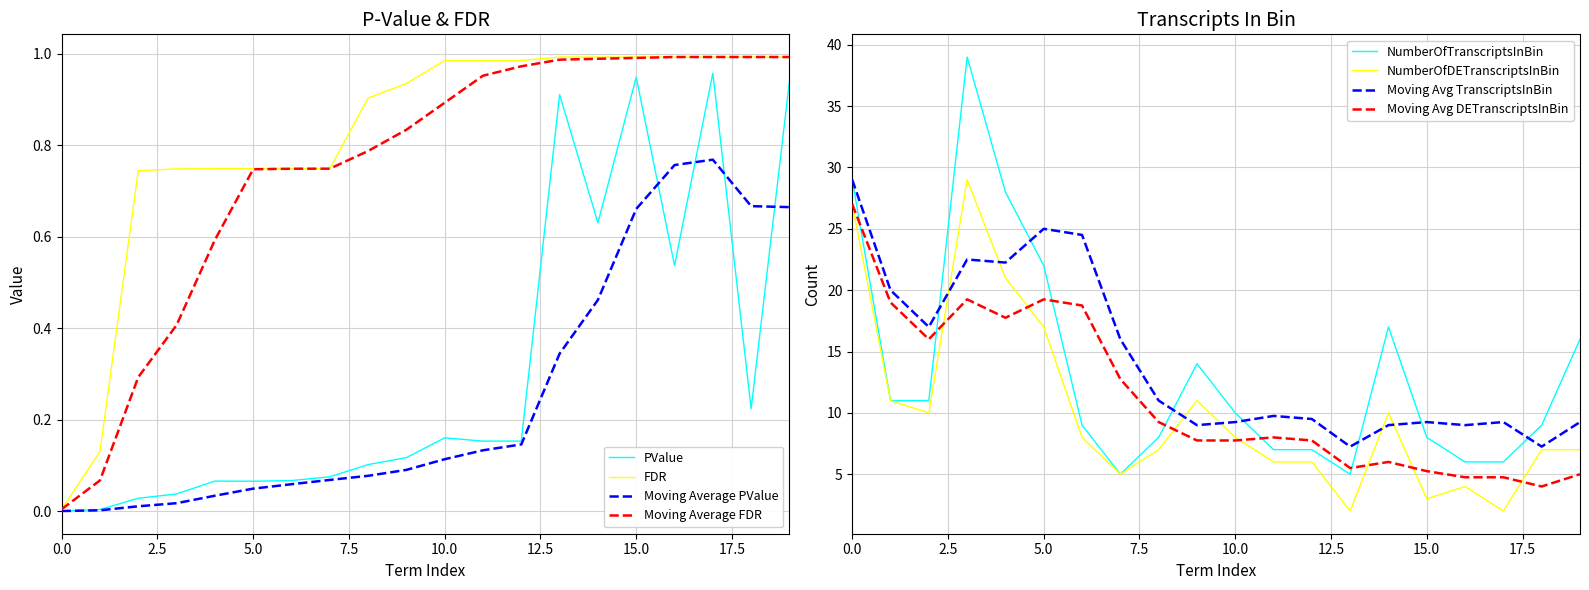

Which series has the widest spread of values?

NumberOfTranscriptsInBin